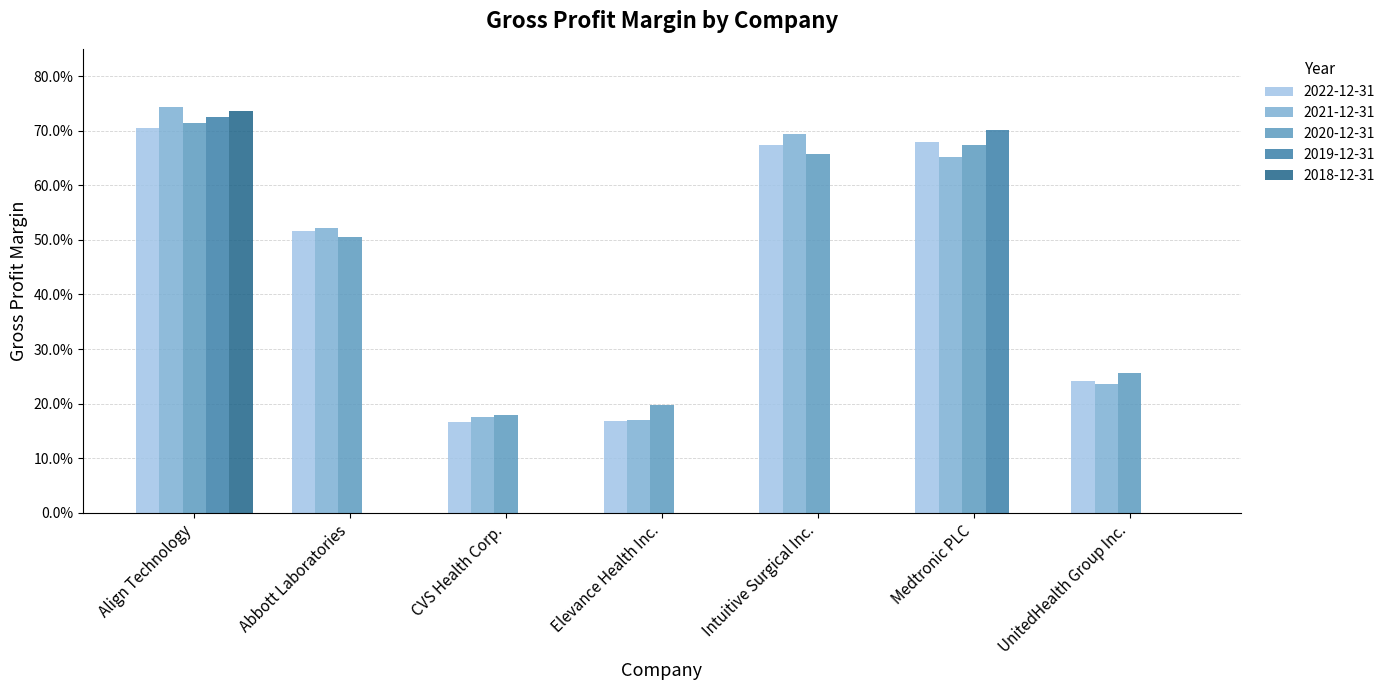

Are the bars grouped side by side (vs. stacked)?

Yes